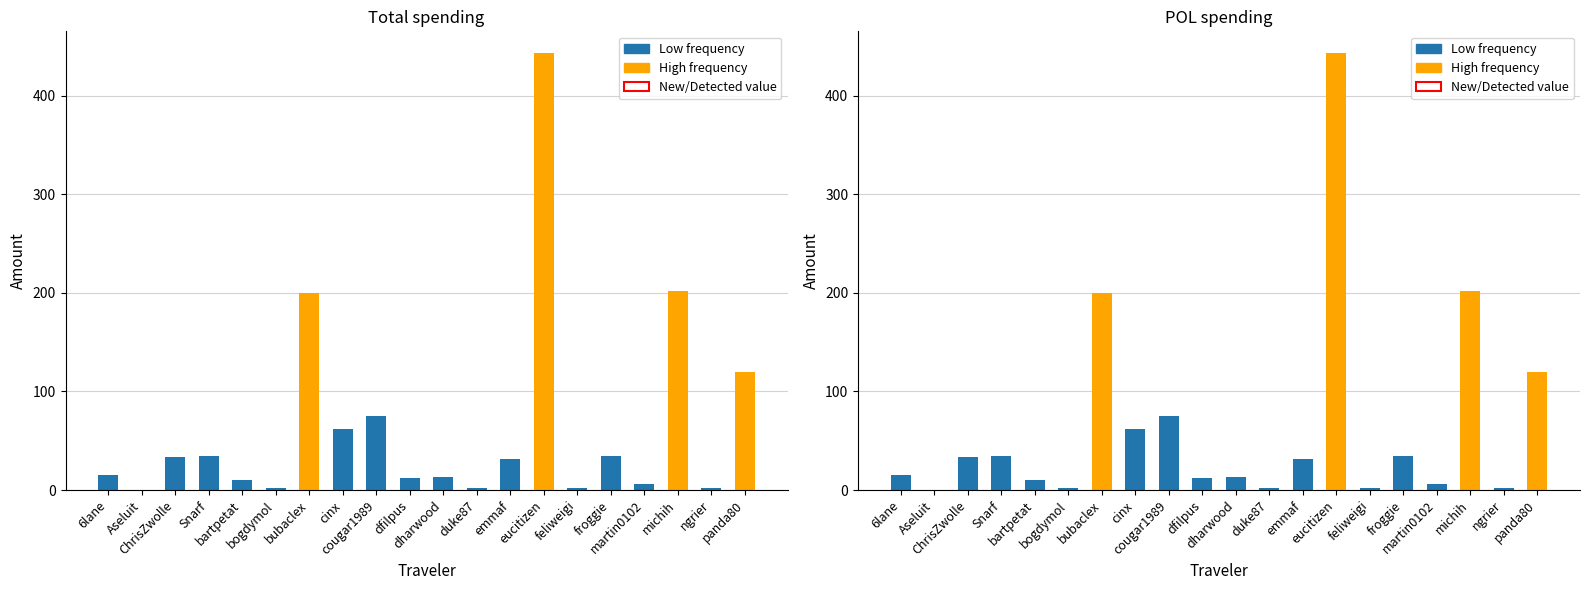

Reading left to right, list all the values displayed in this chart.

Total: 15.0	0.2	33.4	34.1	10.0	2.3	199.7	62.3	75.1	12.1	13.7	1.6	31.7	443.3	1.6	34.1	6.2	202.2	1.9	119.8
POL: 15.0	0.2	33.4	34.1	10.0	2.3	199.7	62.3	75.1	12.1	13.7	1.6	31.7	443.3	1.6	34.1	6.2	202.2	1.9	119.8